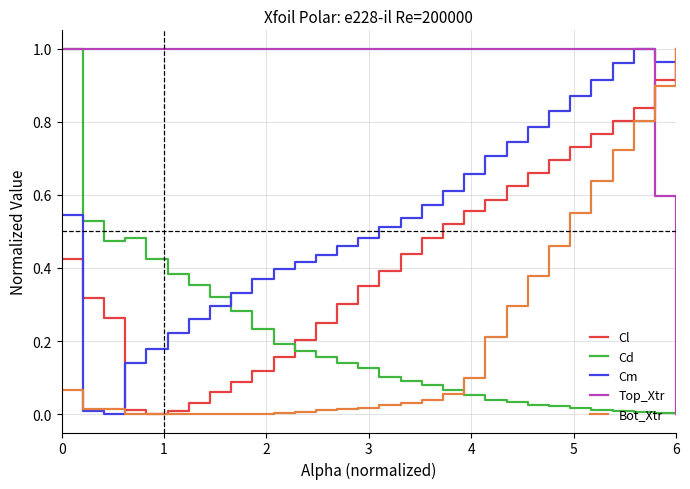

Which series has the largest total across all categories?

Top_Xtr